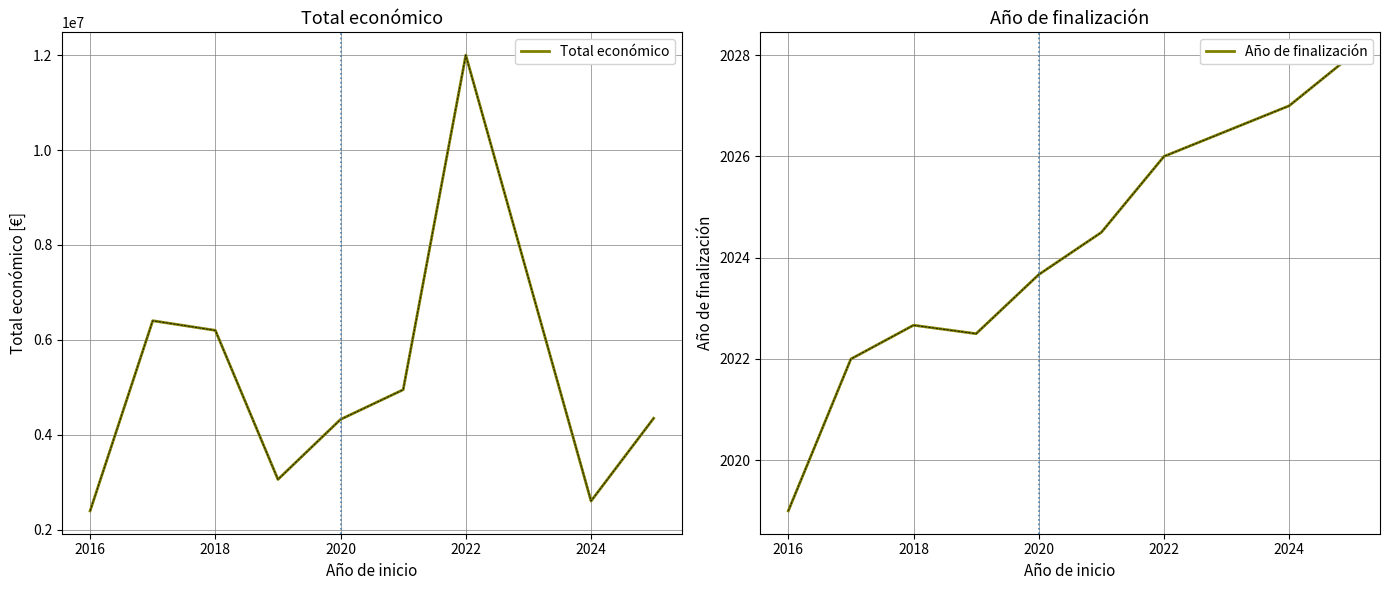

True or false: Año de finalización has more than 0 points higher than both neighbors.

True